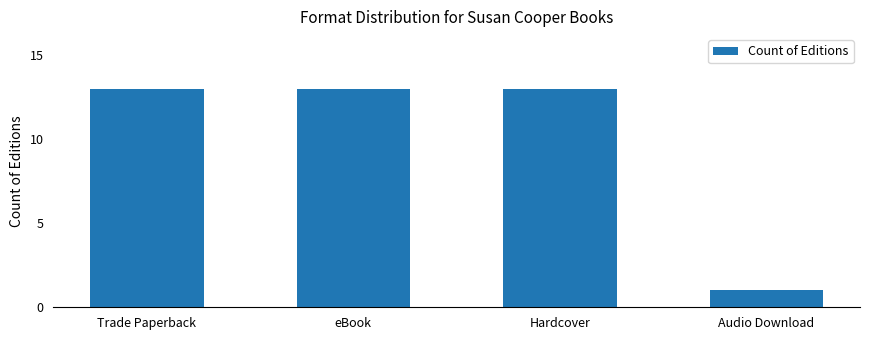

At which category does the chart reach its minimum across all series?

Audio Download